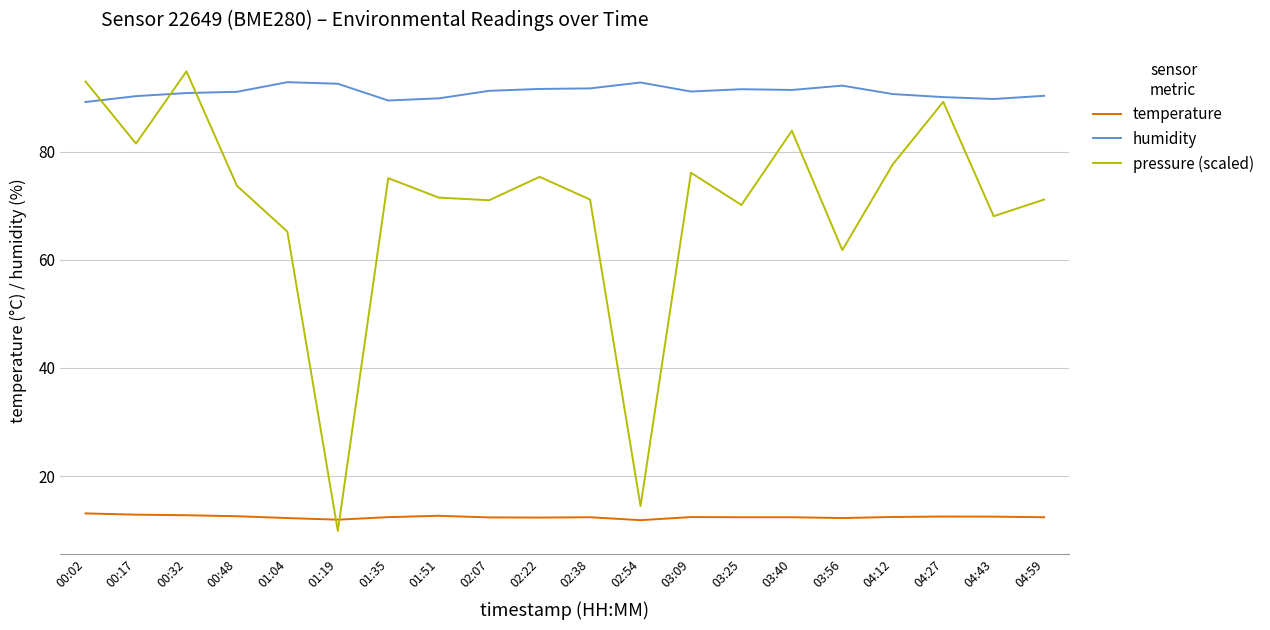

True or false: temperature and humidity cross at least once.

False